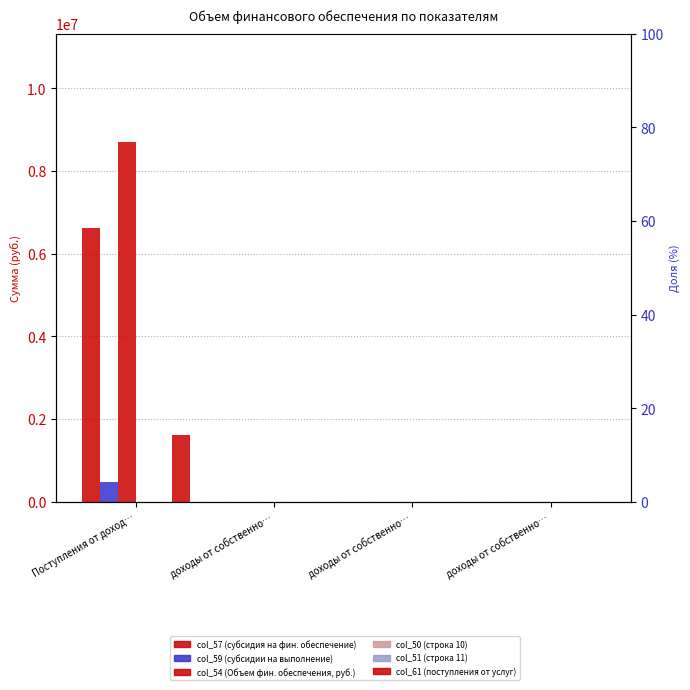

Which series has the largest range (max minus min)?

col_54 (Объем фин. обеспечения, руб.)